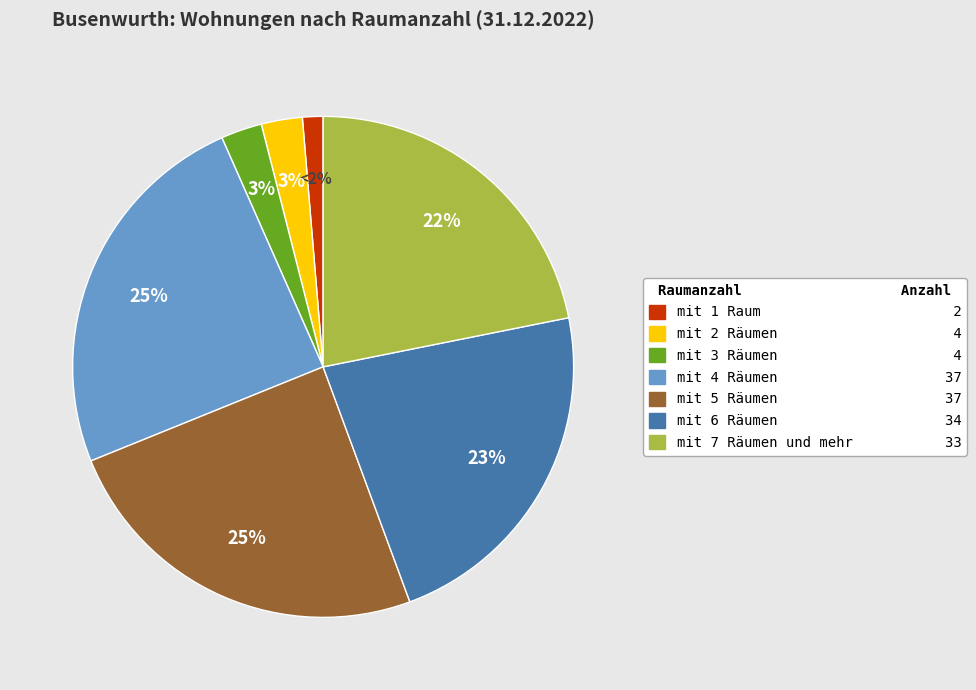

Which slice is the largest?

mit 4 Räumen